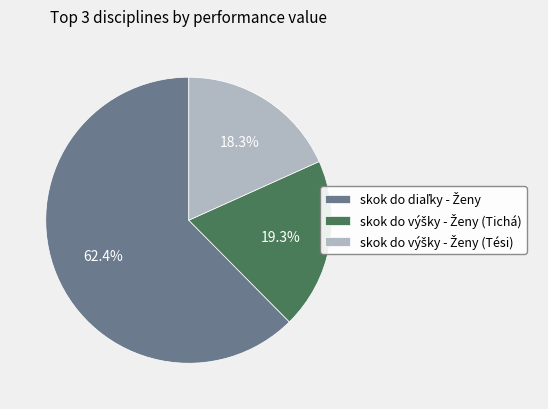

Is there any slice that represents more than half of the pie?

Yes